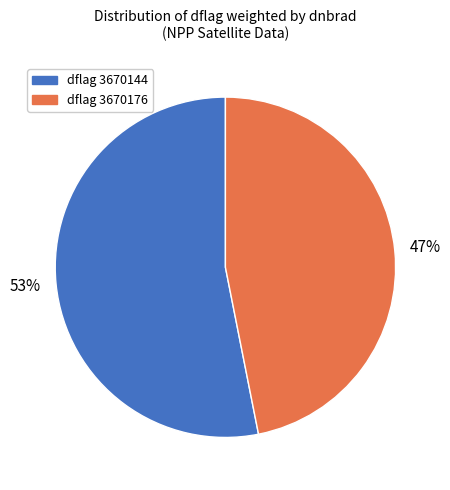

To the nearest percent, what is the average slice percentage?

50%